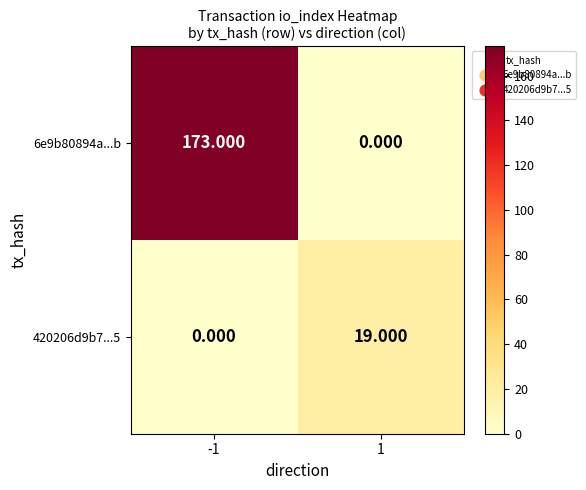

How many categories are shown in the chart?

2